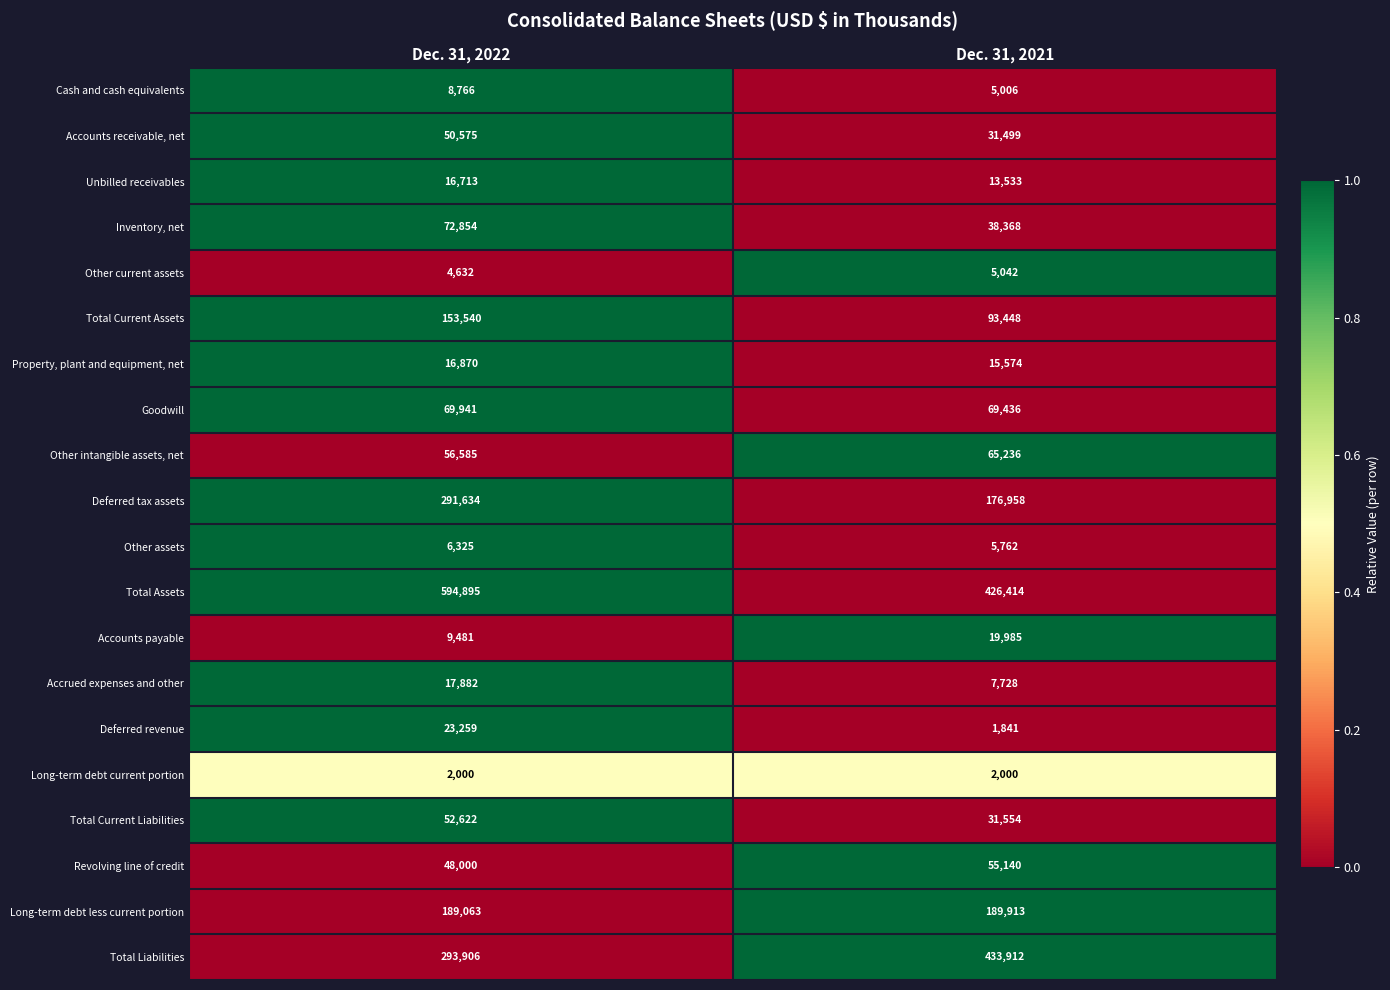

At which label is Revolving line of credit closest to 51570?

Dec. 31, 2022